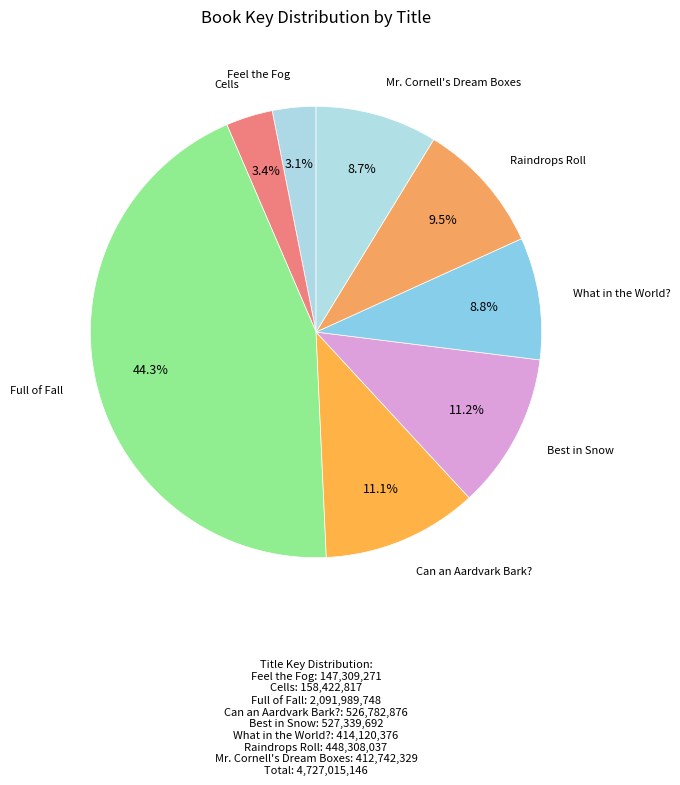

Count the number of slices in the pie.

8